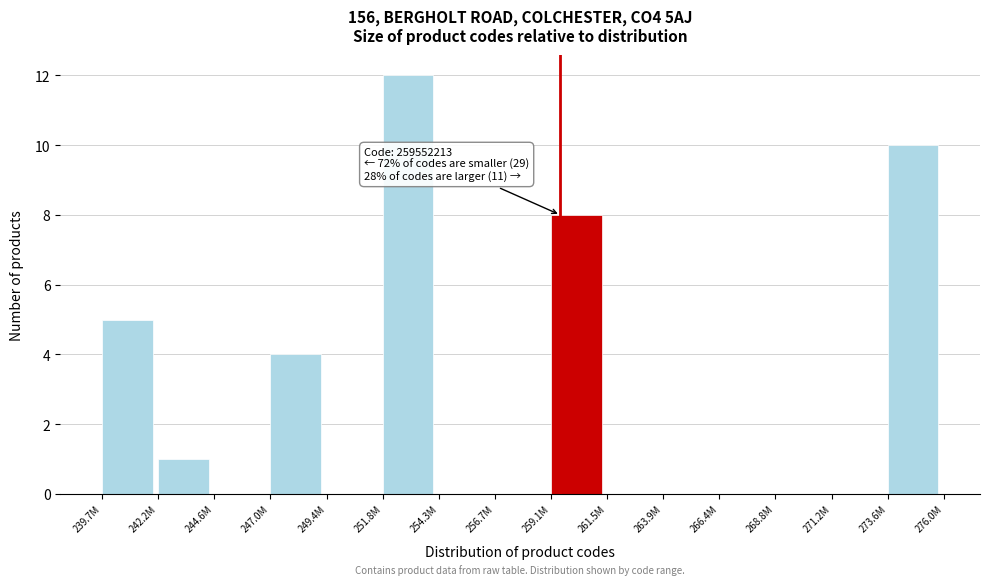

Reading left to right, extract all data points from this chart.

239.7M=5	242.2M=1	244.6M=0	247.0M=4	249.4M=0	251.8M=12	254.3M=0	256.7M=0	259.1M=8	261.5M=0	263.9M=0	266.4M=0	268.8M=0	271.2M=0	273.6M=10